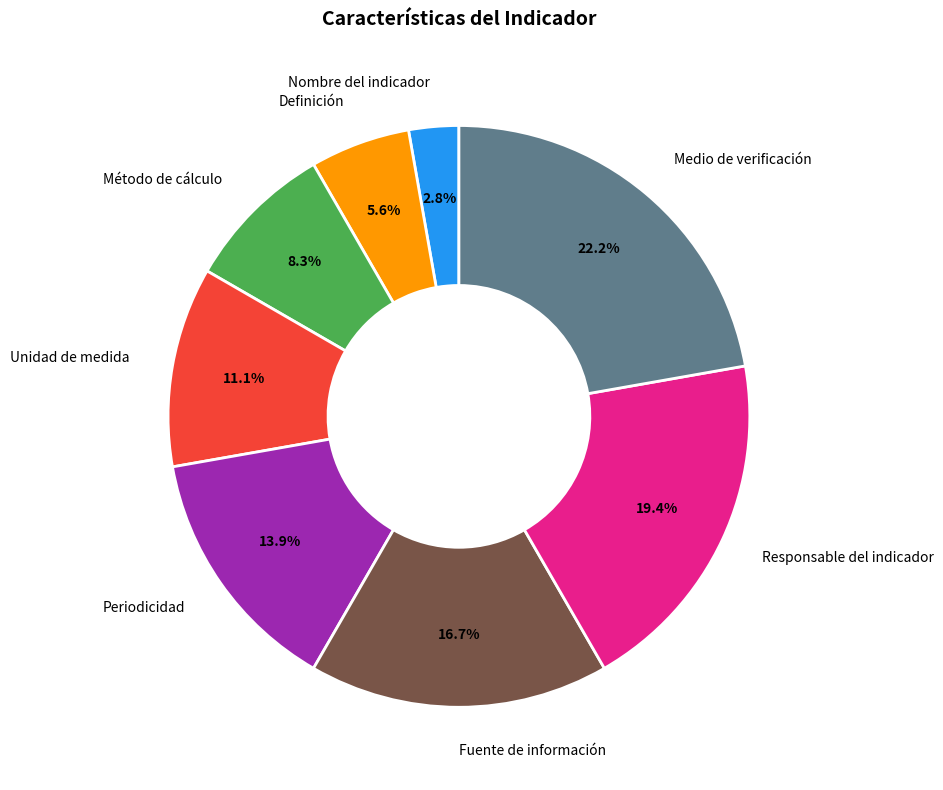

What percentage is the Método de cálculo slice, to the nearest percent?

8%